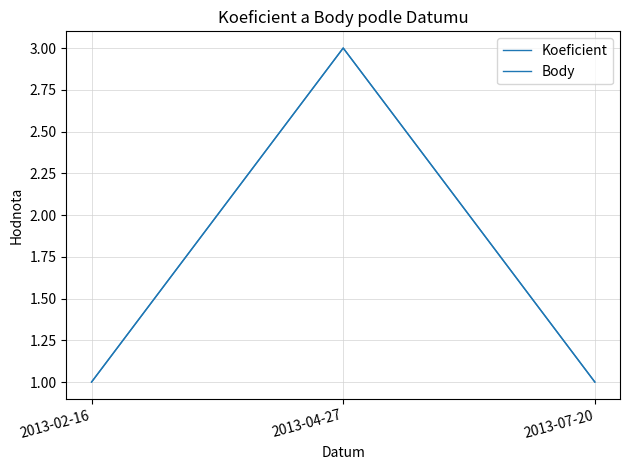

Does the chart have visible grid lines?

Yes